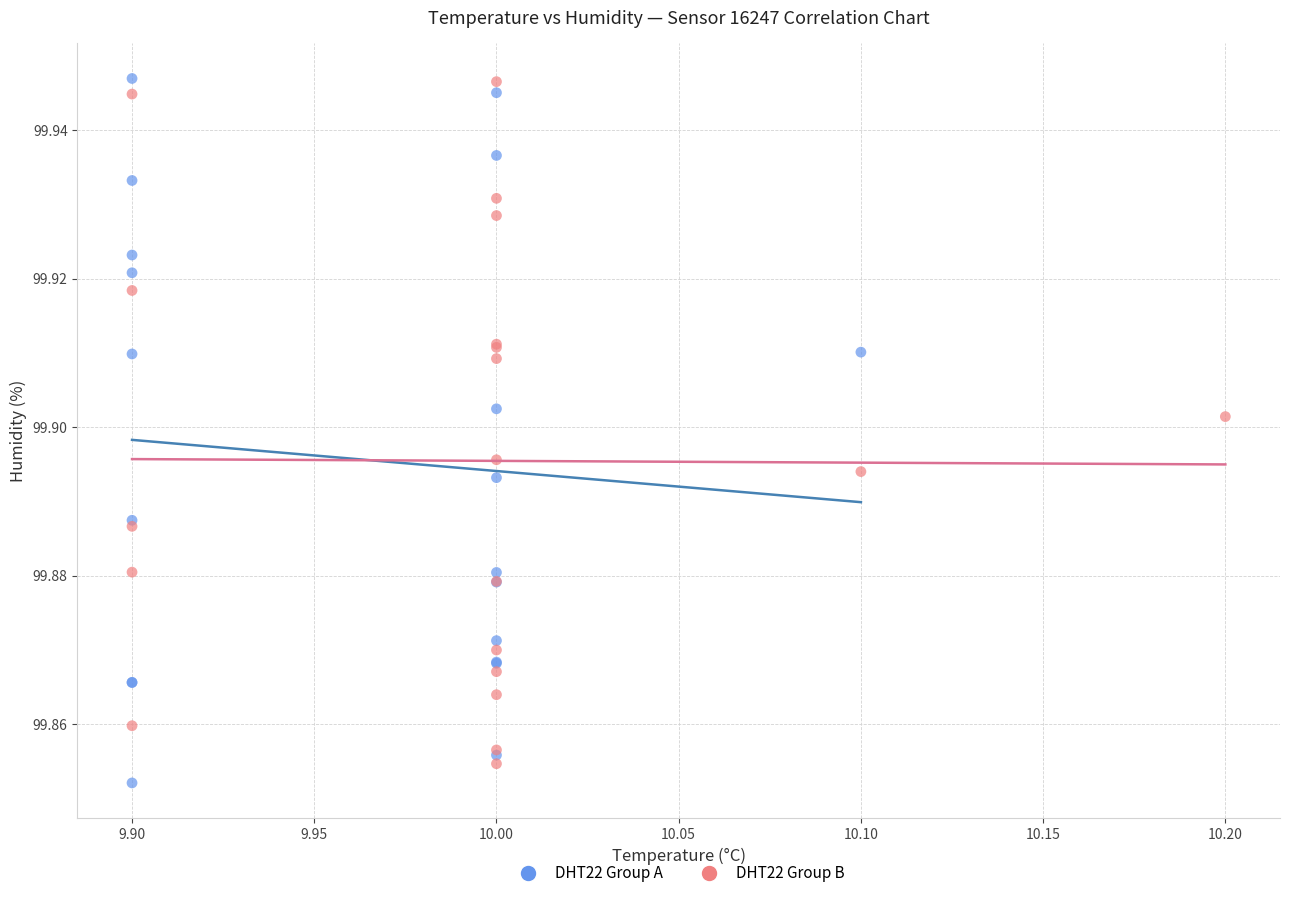

What are all the series names shown in the legend?

DHT22 Group A, DHT22 Group B